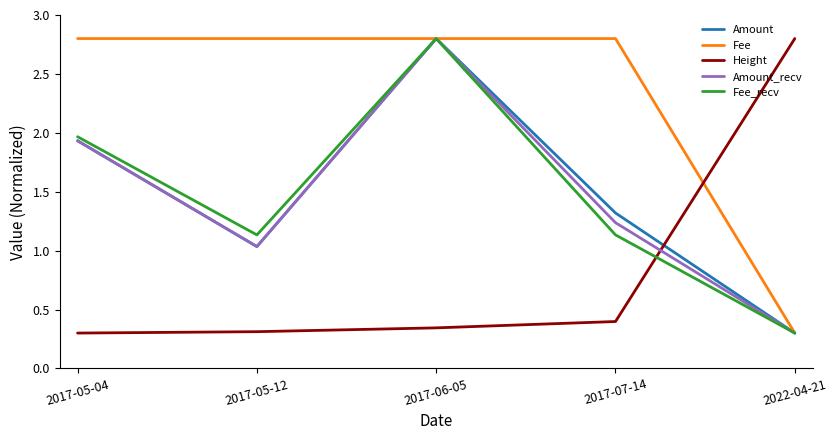

What are all the series names shown in the legend?

Amount, Fee, Height, Amount_recv, Fee_recv